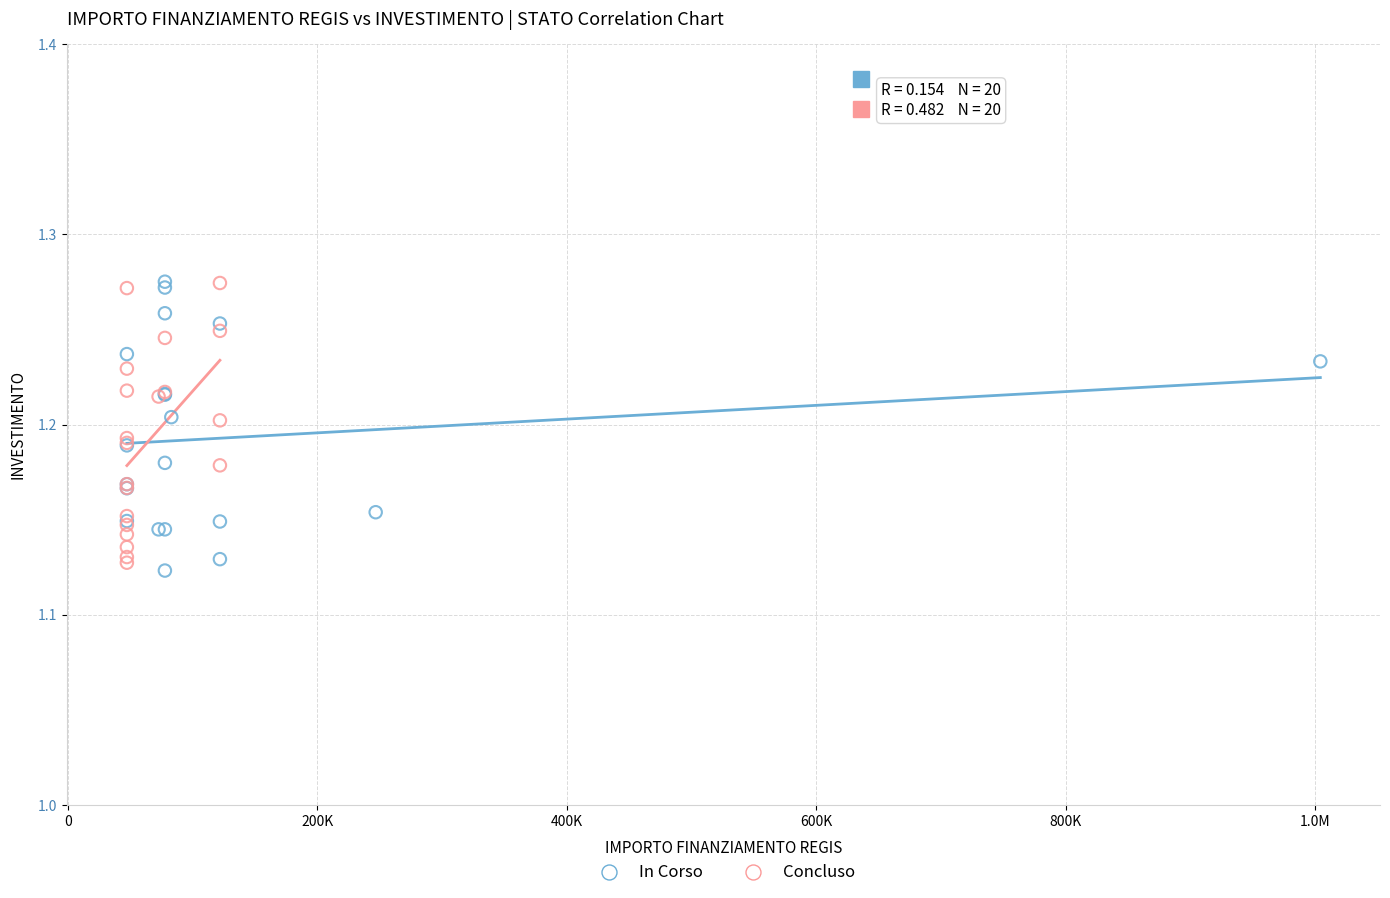

What are all the series names shown in the legend?

In Corso, Concluso